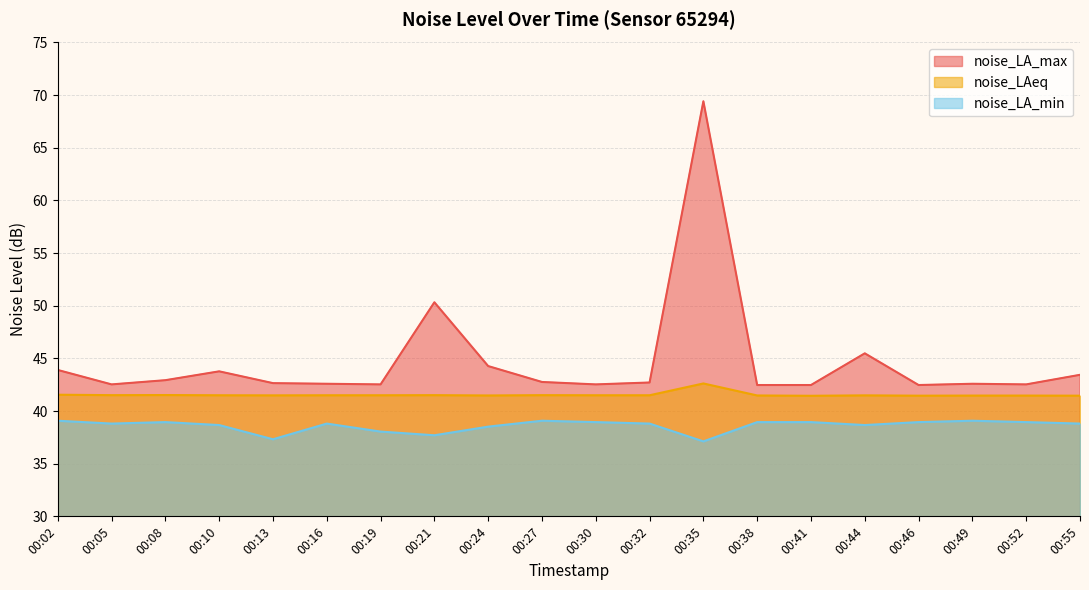

Rank the series at 00:02 from lowest to highest value.

noise_LA_min, noise_LAeq, noise_LA_max